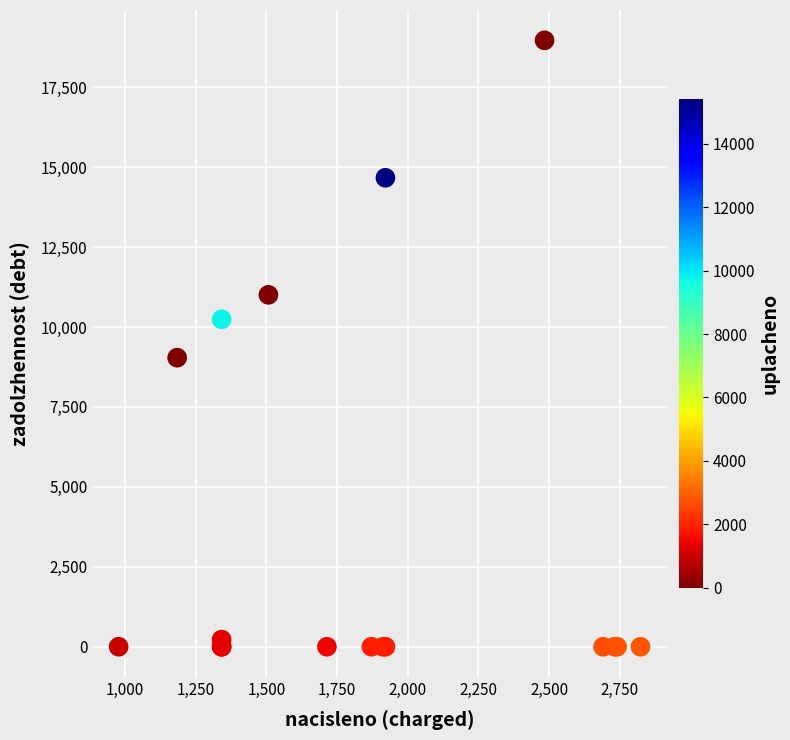

What Y value in the scatter plot is closest to 9483?

9040.5